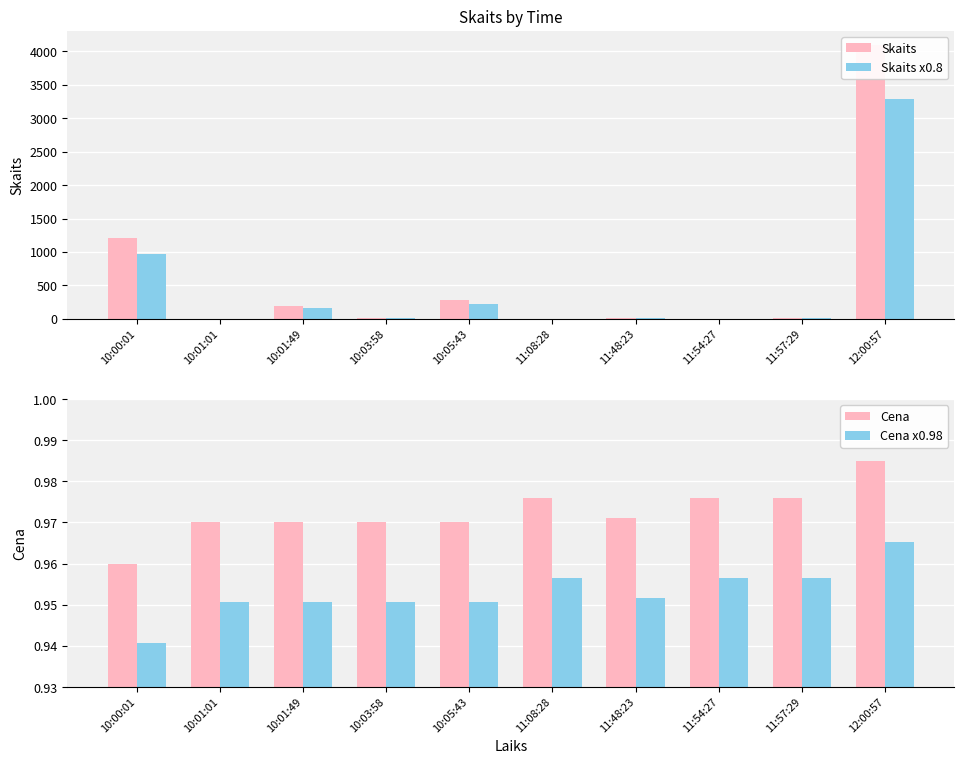

Reading left to right, list all the values displayed in this chart.

Skaits: 10:00:01=1213.0	10:01:01=5.0	10:01:49=200.0	10:03:58=15.0	10:05:43=280.0	11:08:28=2.0	11:48:23=15.0	11:54:27=5.0	11:57:29=17.0	12:00:57=4100.0
Skaits x0.8: 10:00:01=970.4	10:01:01=4.0	10:01:49=160.0	10:03:58=12.0	10:05:43=224.0	11:08:28=1.6	11:48:23=12.0	11:54:27=4.0	11:57:29=13.6	12:00:57=3280.0
Cena: 10:00:01=1.0	10:01:01=1.0	10:01:49=1.0	10:03:58=1.0	10:05:43=1.0	11:08:28=1.0	11:48:23=1.0	11:54:27=1.0	11:57:29=1.0	12:00:57=1.0
Cena x0.98: 10:00:01=0.9	10:01:01=1.0	10:01:49=1.0	10:03:58=1.0	10:05:43=1.0	11:08:28=1.0	11:48:23=1.0	11:54:27=1.0	11:57:29=1.0	12:00:57=1.0